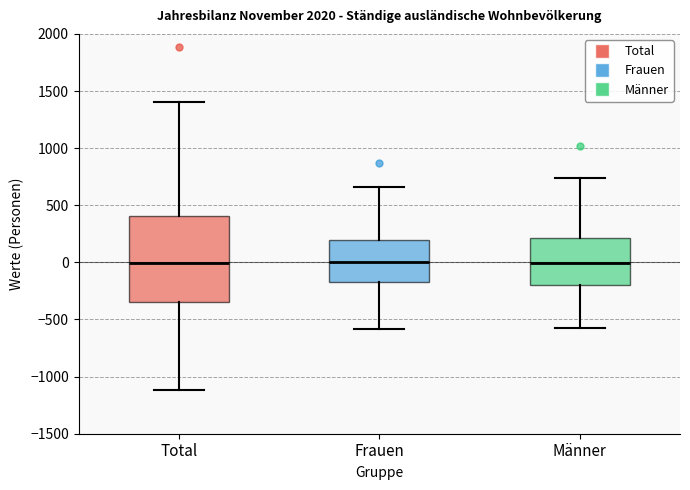

Where is the upper edge of the box for Frauen on the y-axis? The values are not printed on the chart, so give them approximately, as read against the axis.

200